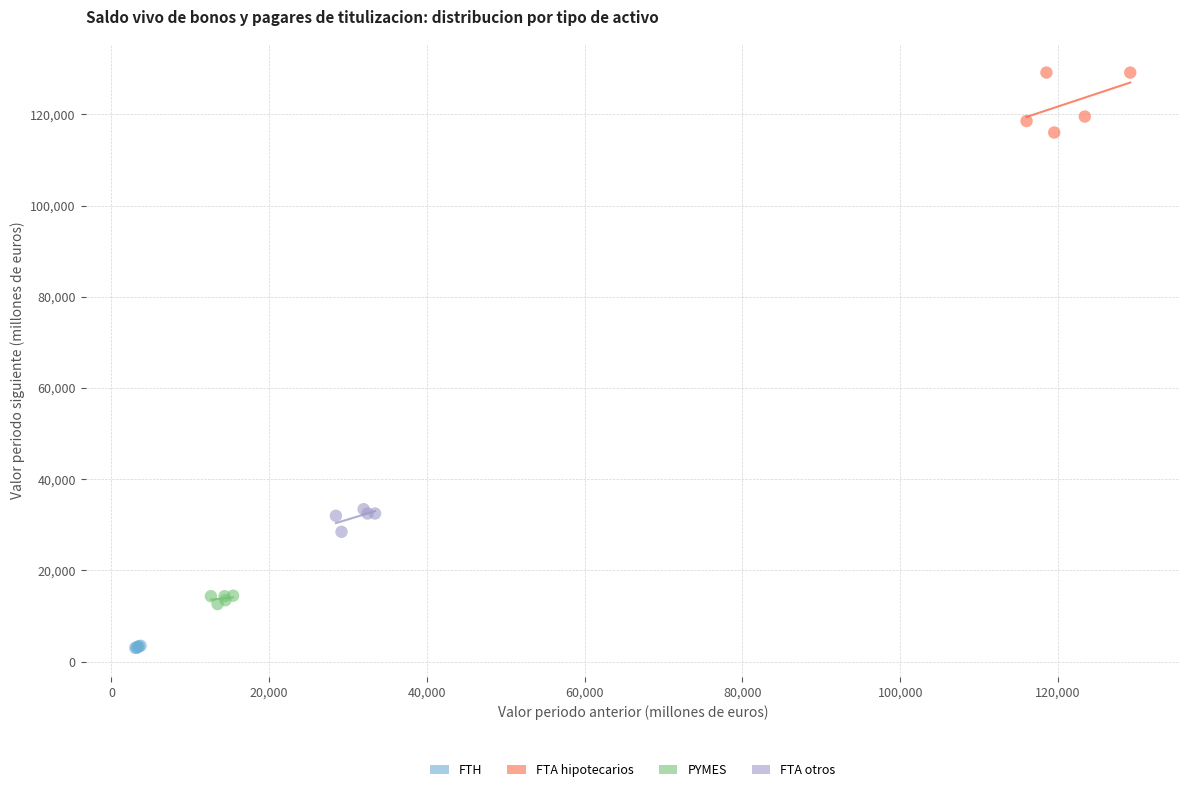

Which series reaches the maximum Y coordinate?

FTA hipotecarios